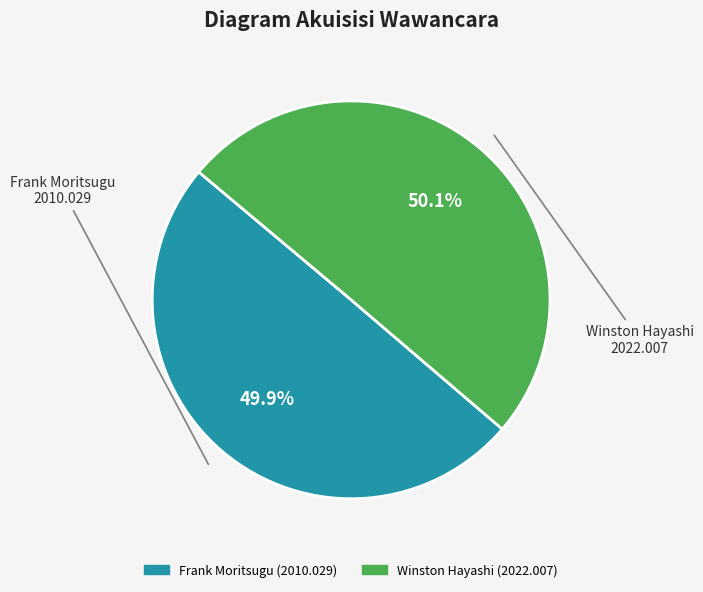

What is the ratio of the value at Frank Moritsugu to the value at Winston Hayashi?

1.0